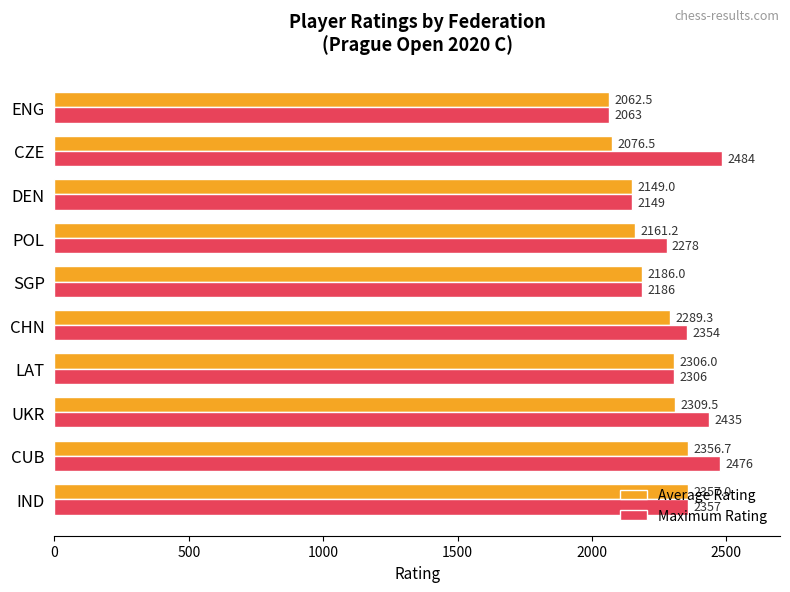

Which category has the lowest value in the Average Rating series?

ENG